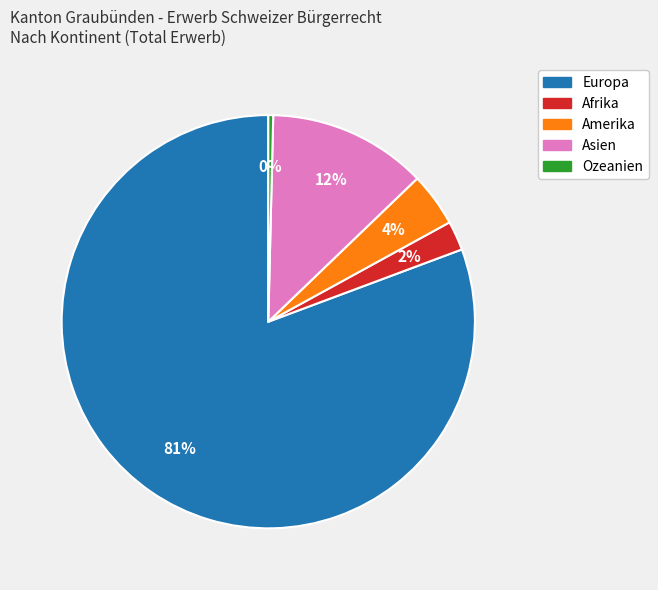

What is the largest slice in the pie chart?

Europa